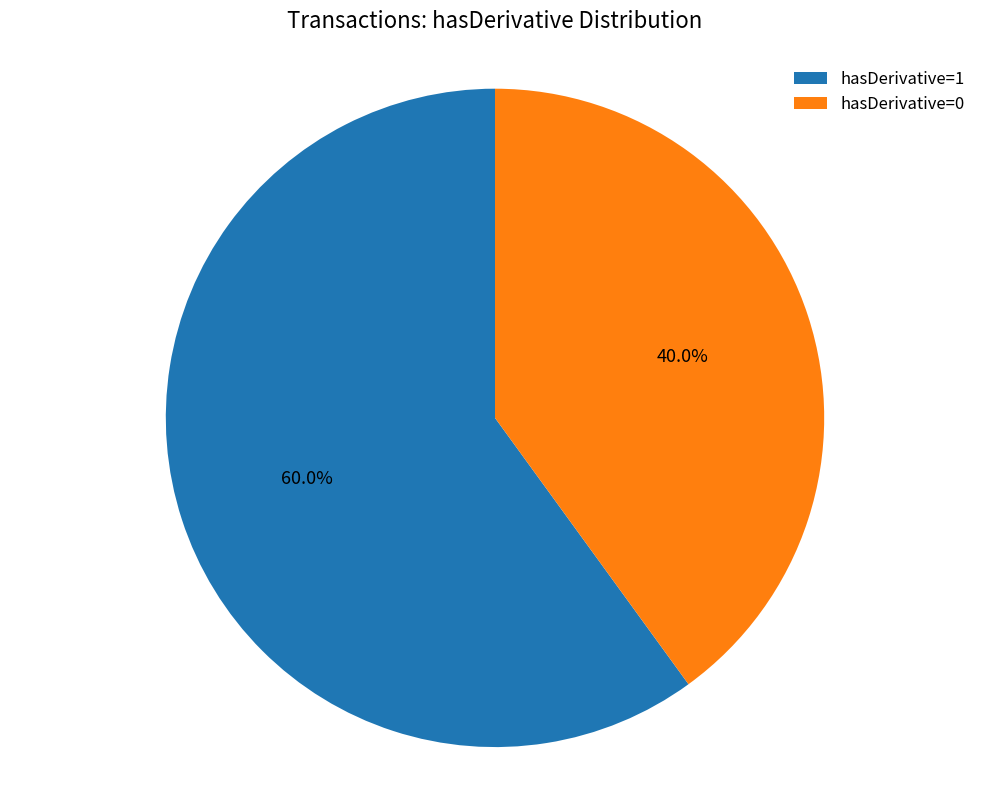

To the nearest percent, what percentage of the pie is hasDerivative=0?

40%